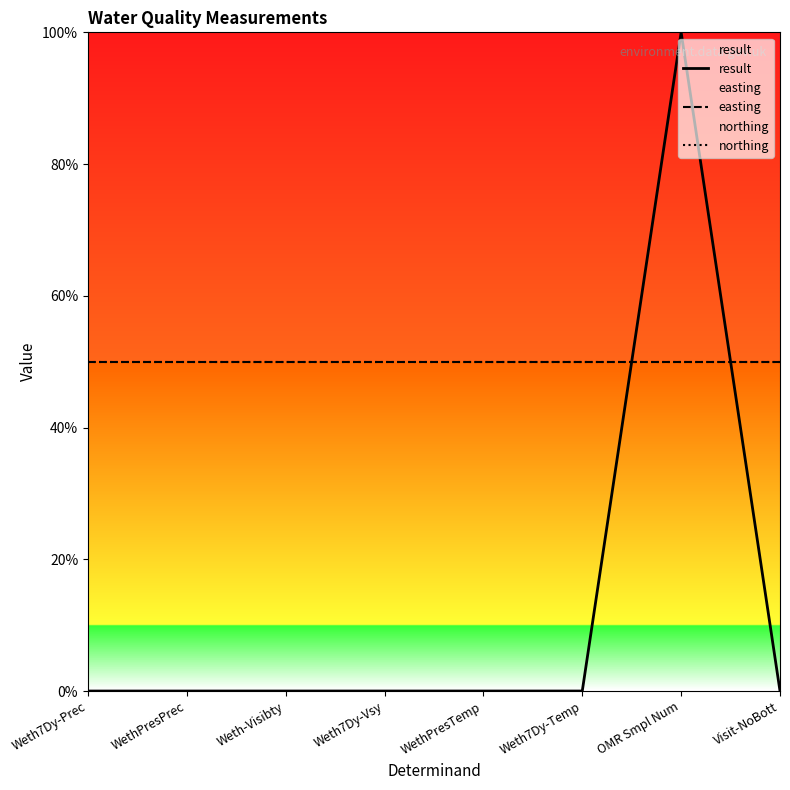

What is the average value of the result series?

12.5